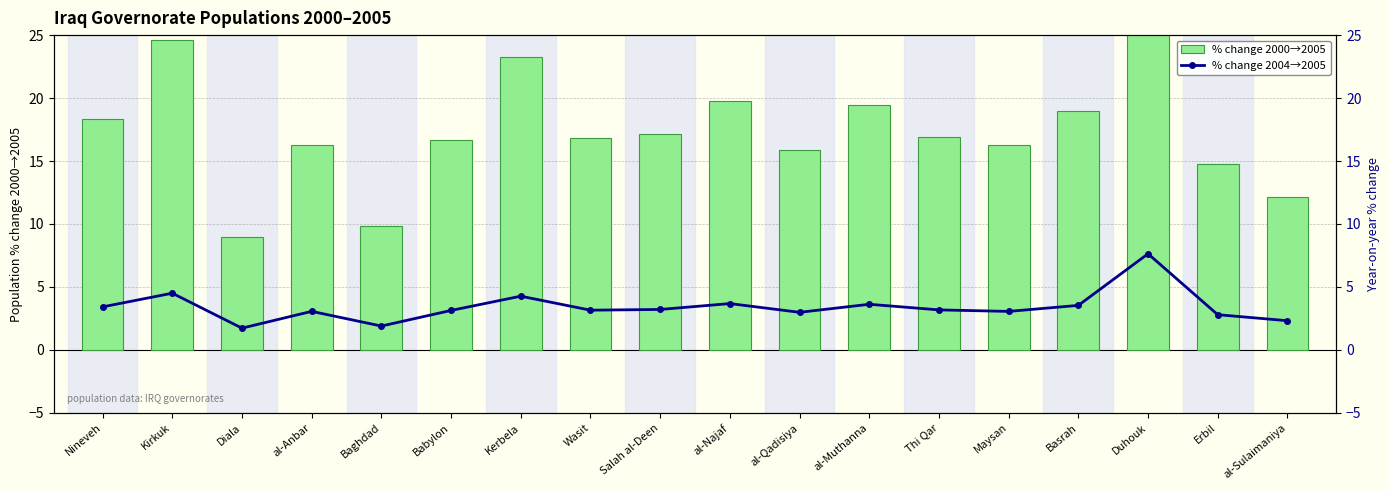

Rank the series by their average value, from lowest to highest.

% change 2004→2005, % change 2000→2005